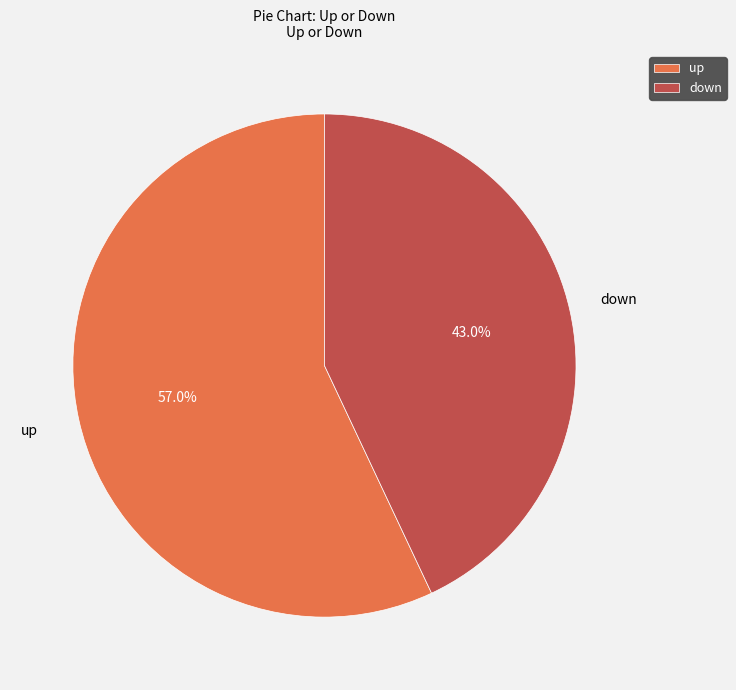

What is the majority slice?

up